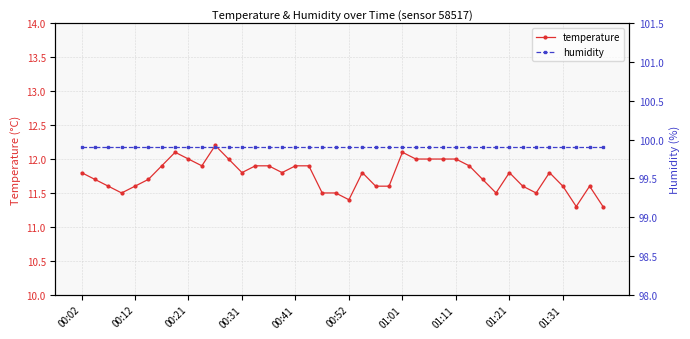

True or false: temperature has a value of 12.0 at 01:11.

True